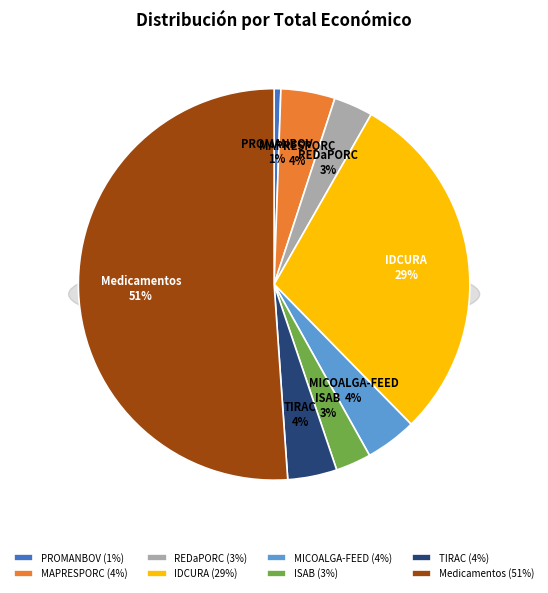

Combined, what portion of the pie is IDCURA and MAPRESPORC?

33.9%